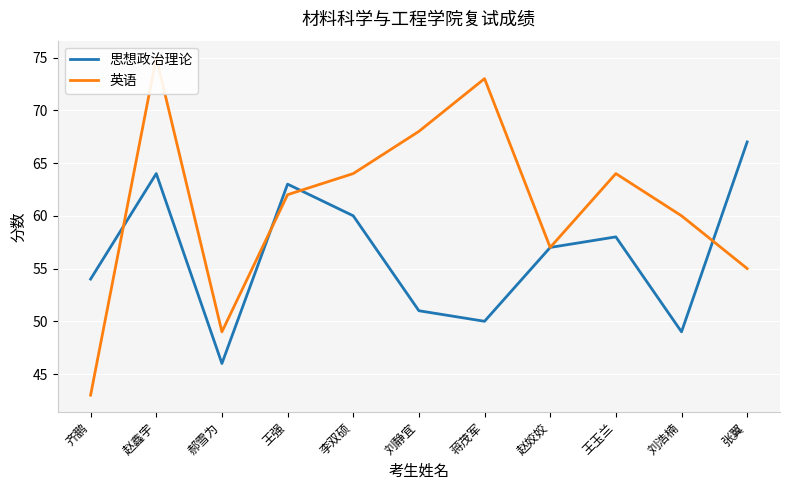

Which series has the largest total across all categories?

英语